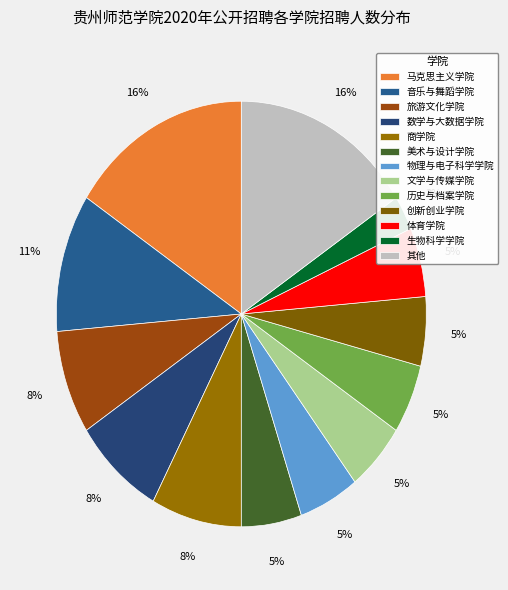

How many segments does this pie chart have?

13